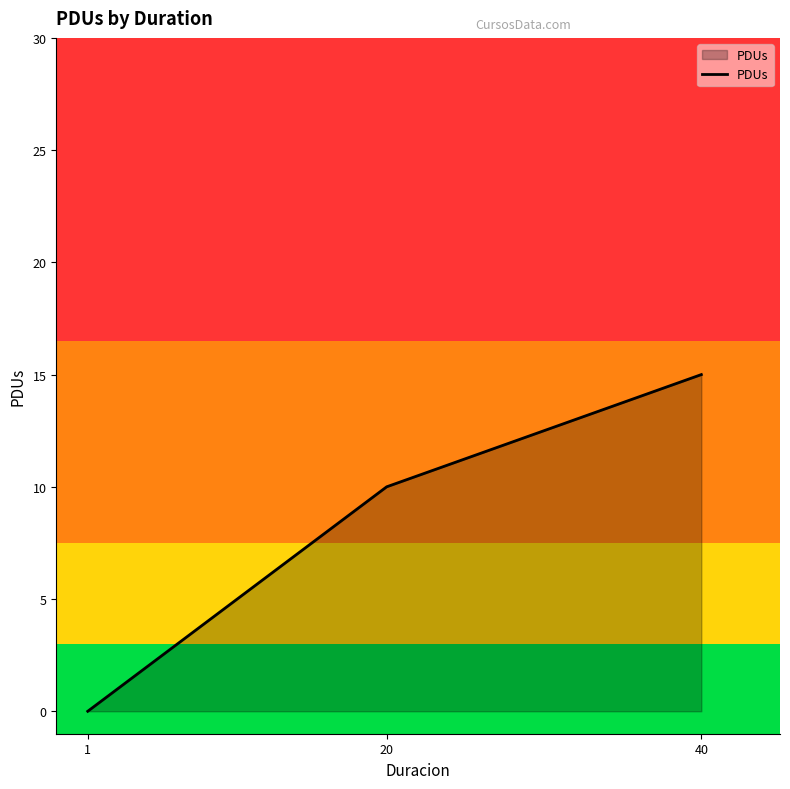

Rank the categories by value from highest to lowest.

40, 20, 1